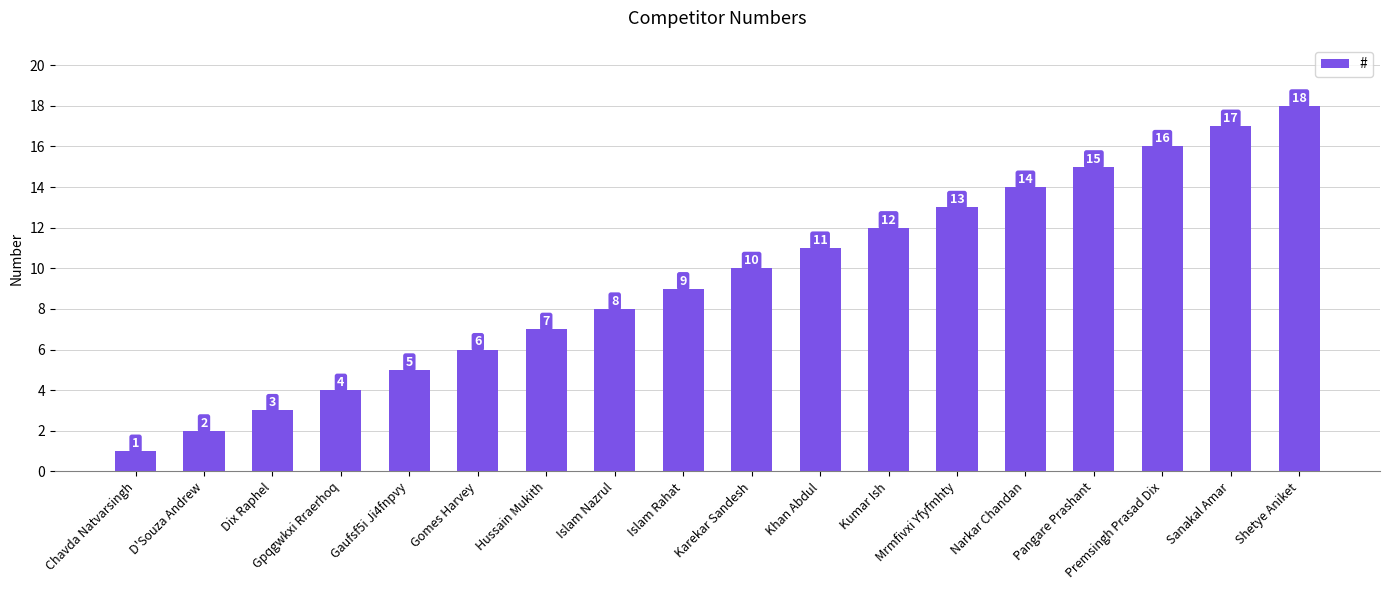

How many bars are there in total?

18